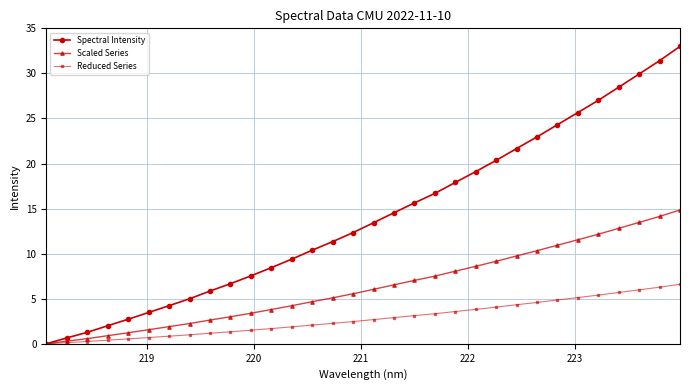

What is the value of the Reduced Series point at the 2nd from the left?

0.1